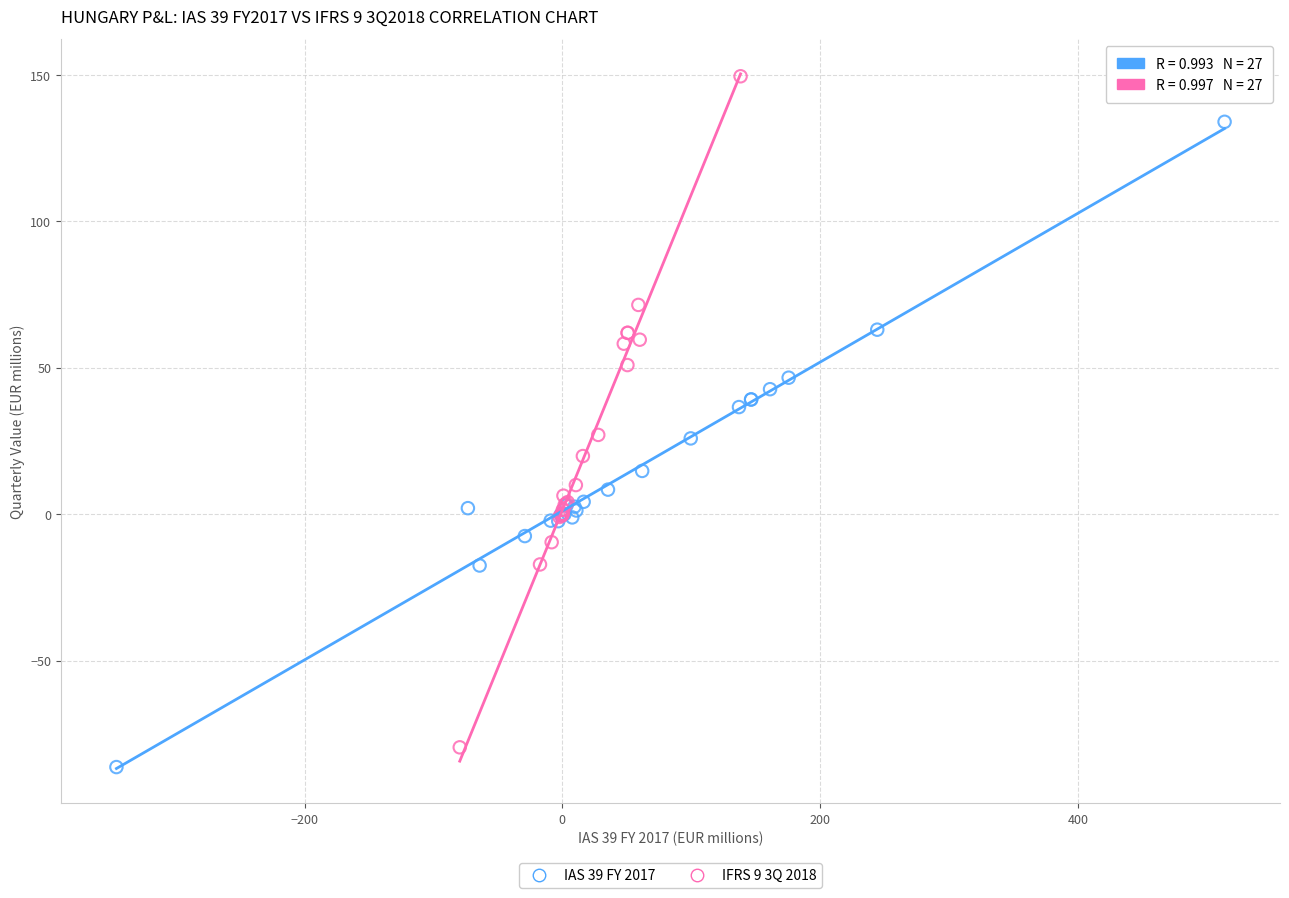

Which series contains the highest Y value?

IFRS 9 3Q 2018